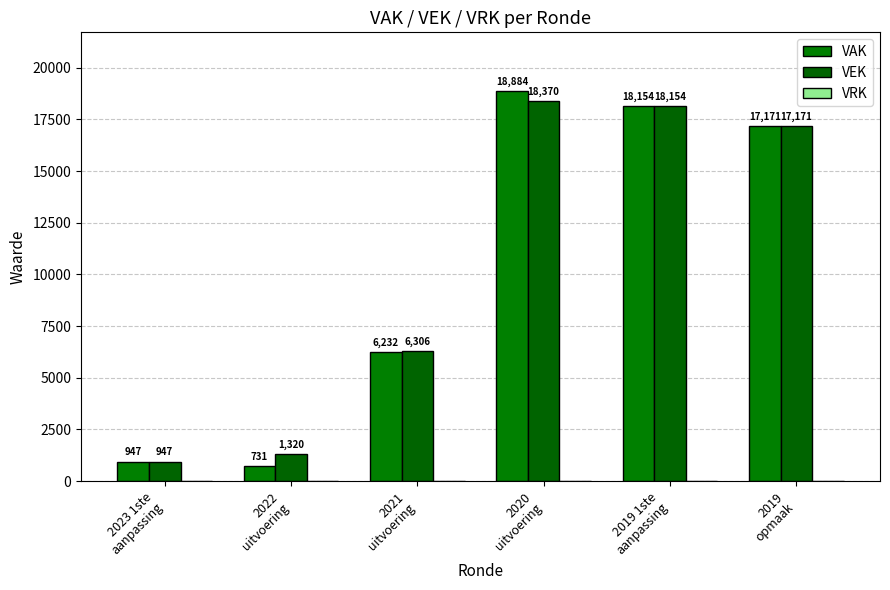

Which series has the largest total across all categories?

VEK